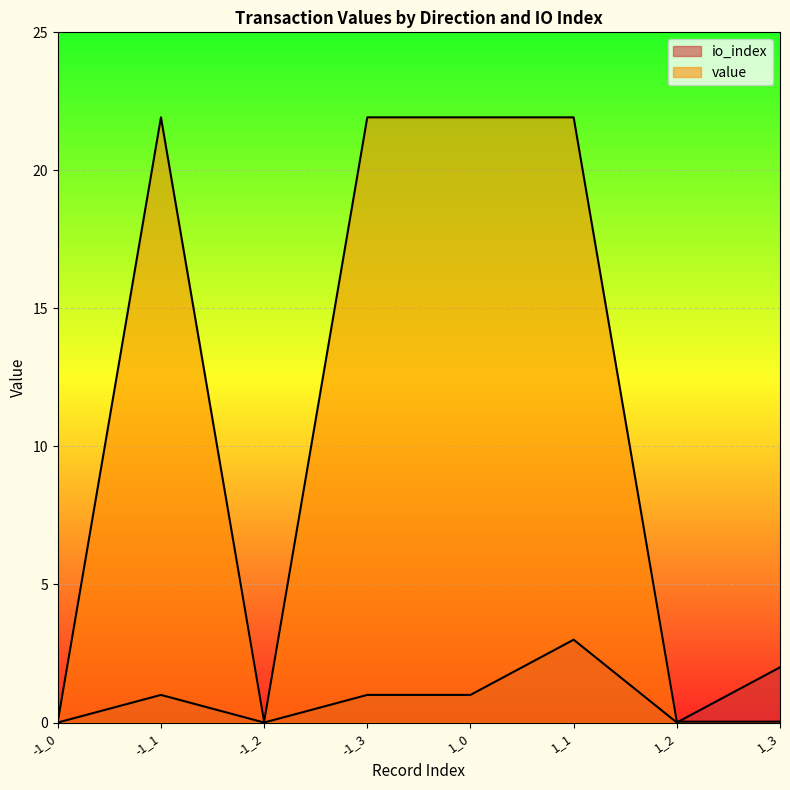

Rank the series by their average value, from highest to lowest.

value, io_index